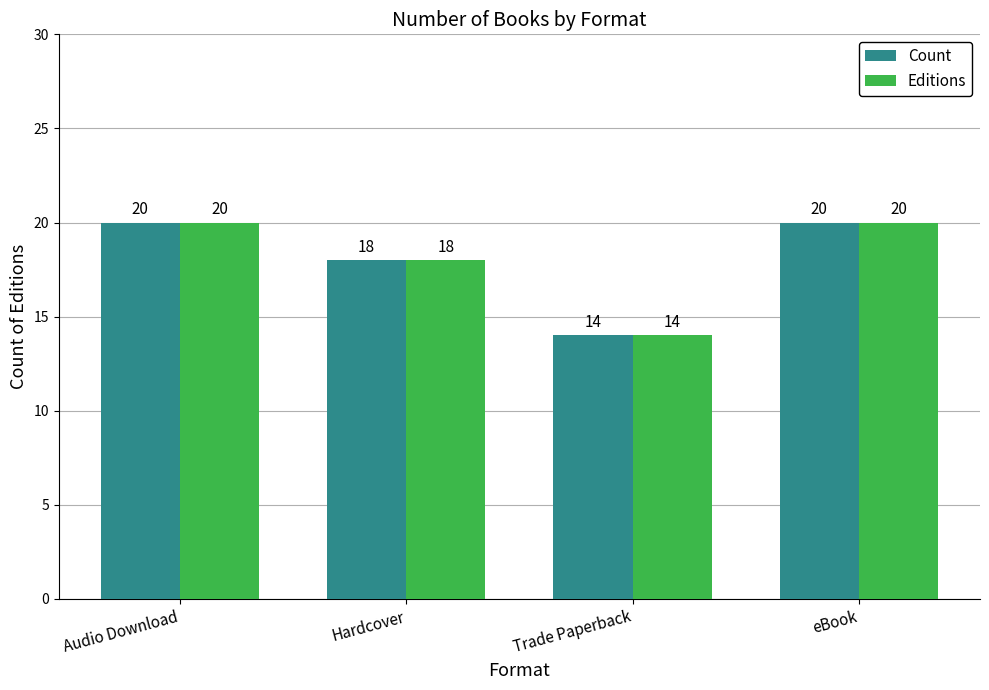

What is the label of the 3rd bar from the left?

Trade Paperback